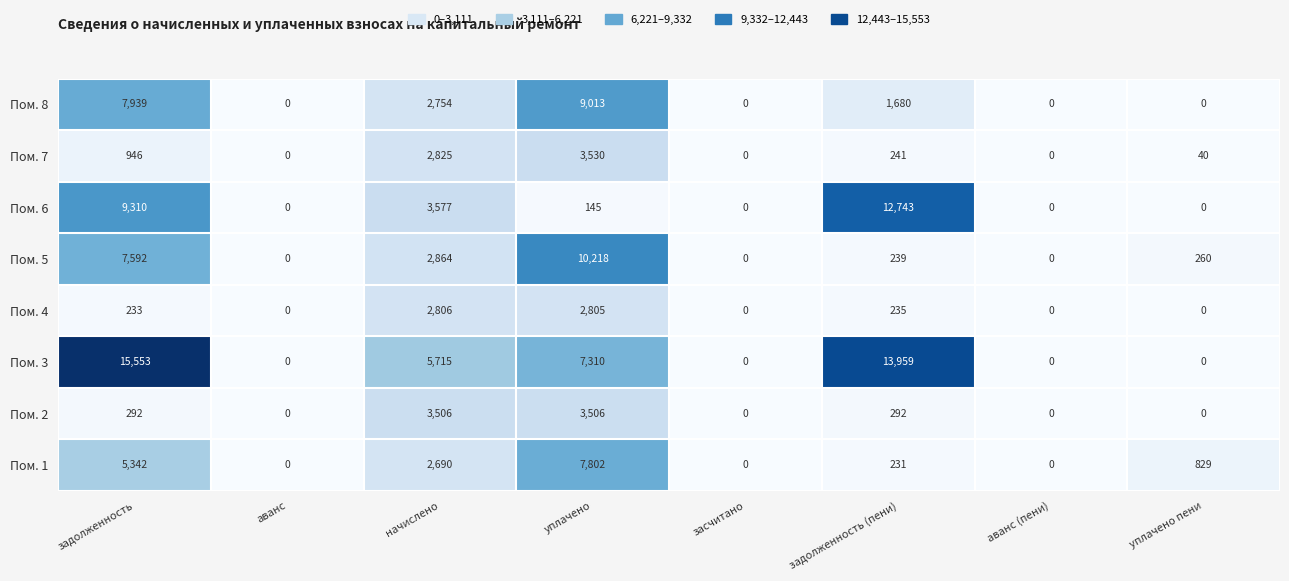

True or false: Пом. 7 has a value of 0 at аванс.

True